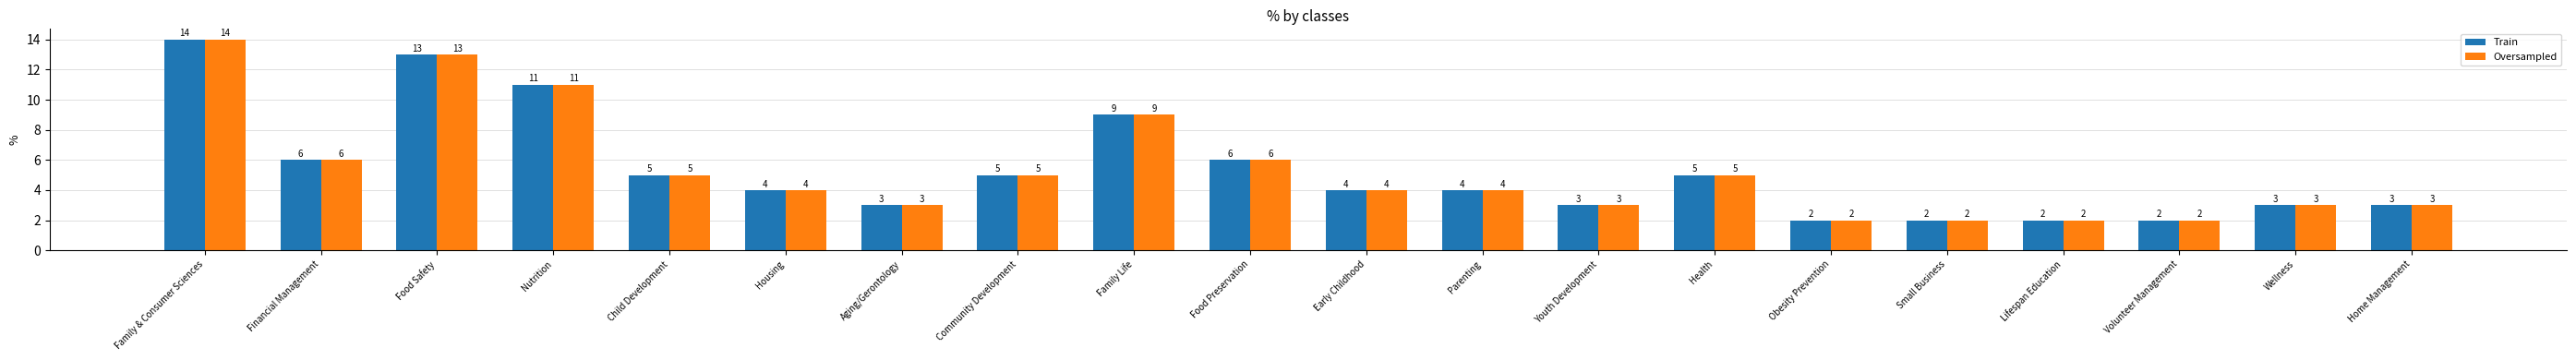

Where is Train nearest to the value 8?

Family Life